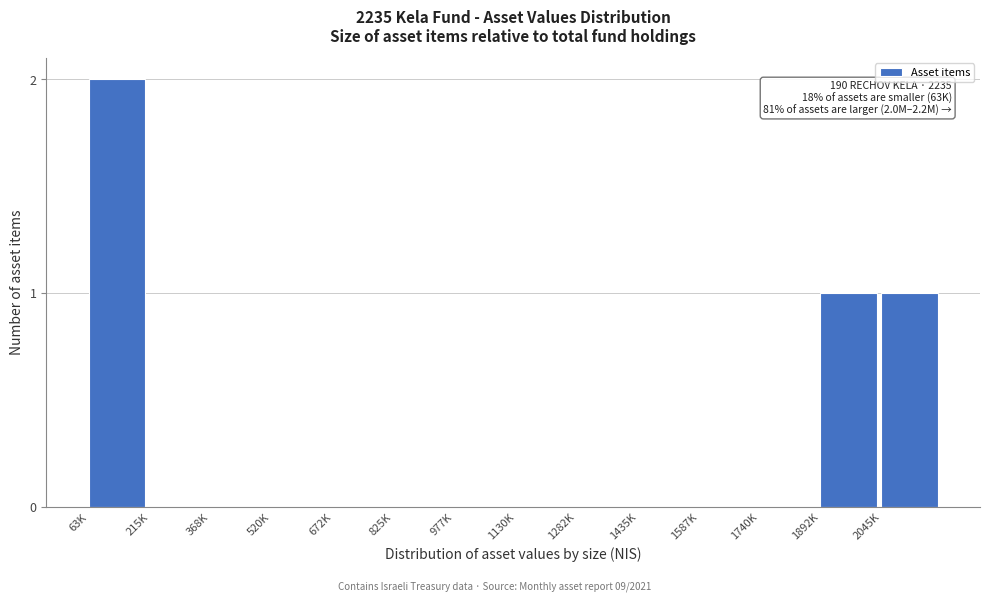

Reading right to left, transcribe all the data shown in this chart.

2045K=1	1892K=1	1740K=0	1587K=0	1435K=0	1282K=0	1130K=0	977K=0	825K=0	672K=0	520K=0	368K=0	215K=0	63K=2